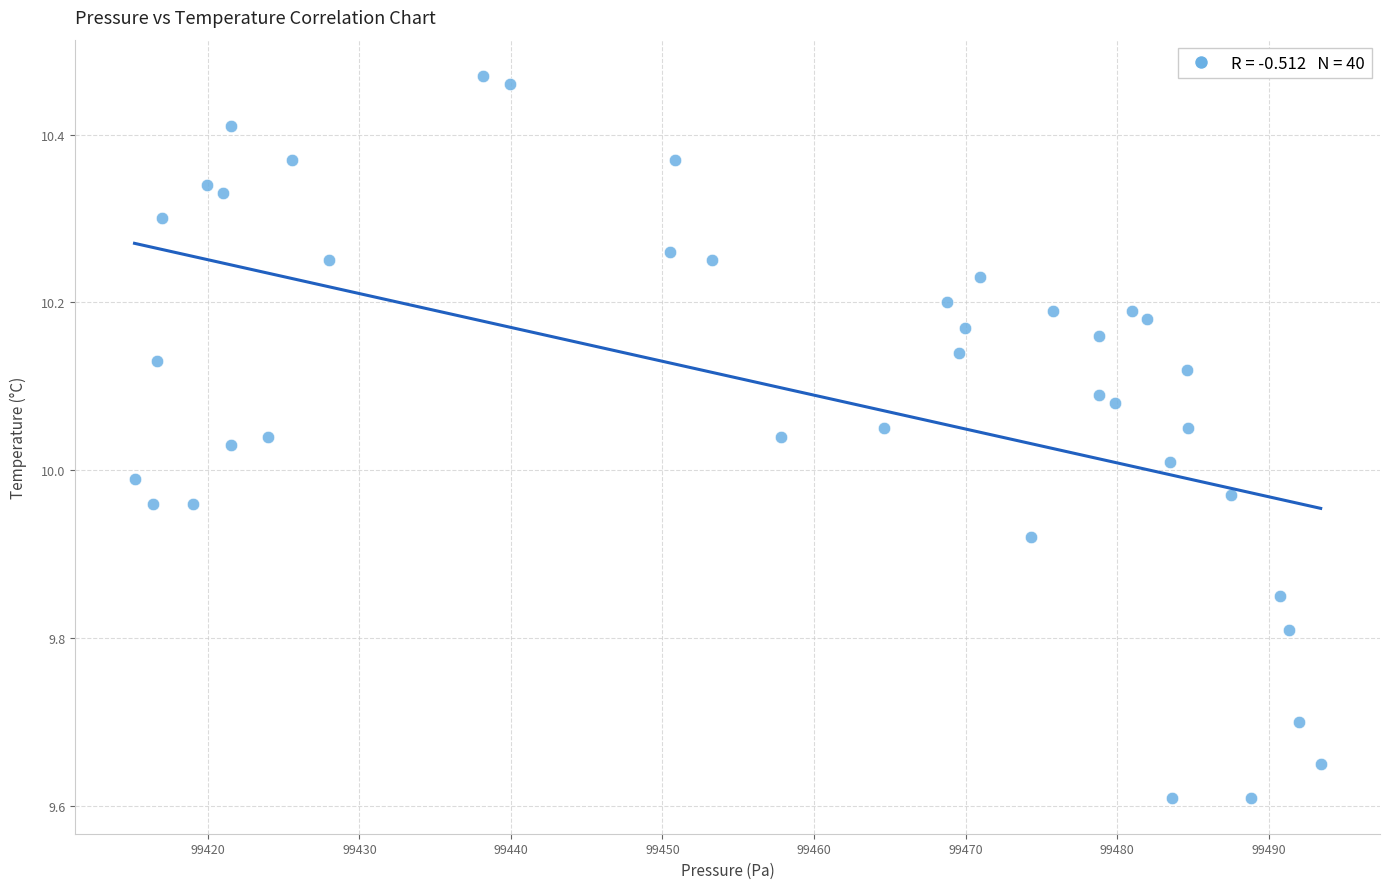

What is the range of Y values (max minus min)?

0.9